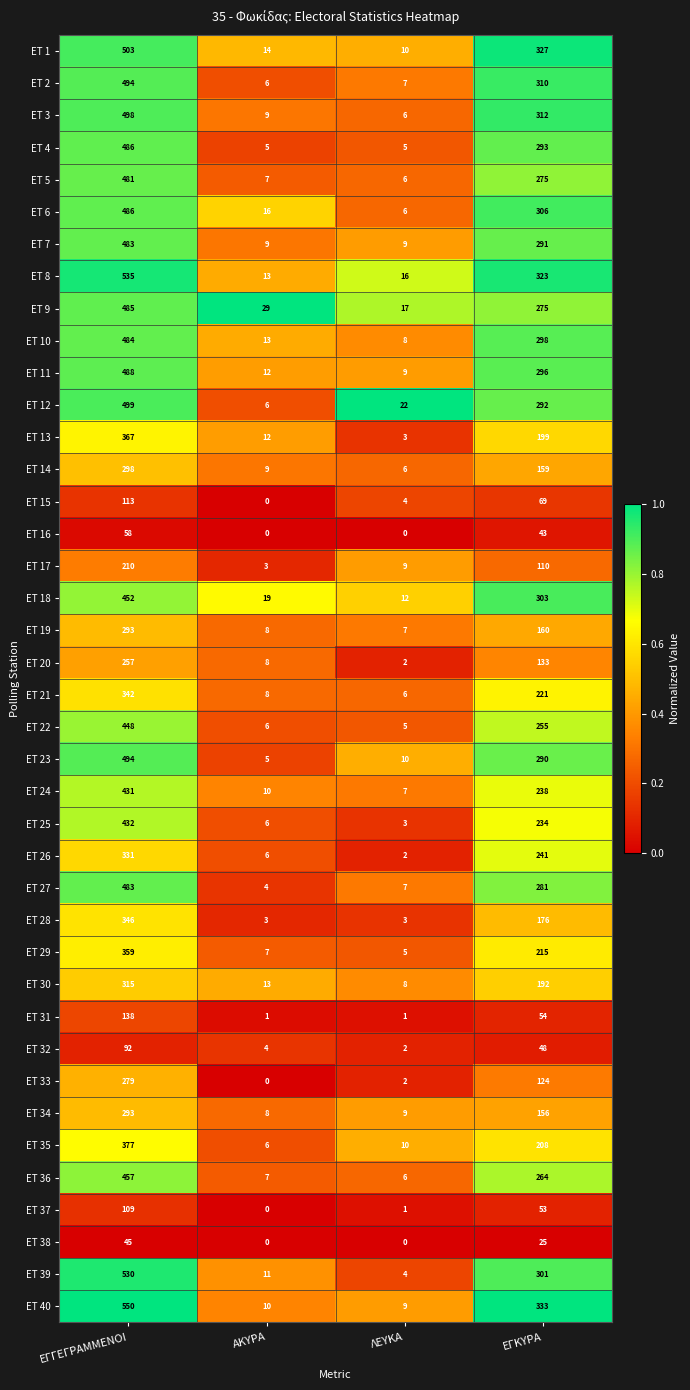

Between ΑΚΥΡΑ and ΕΓΚΥΡΑ, which series saw the biggest shift?

ET 40